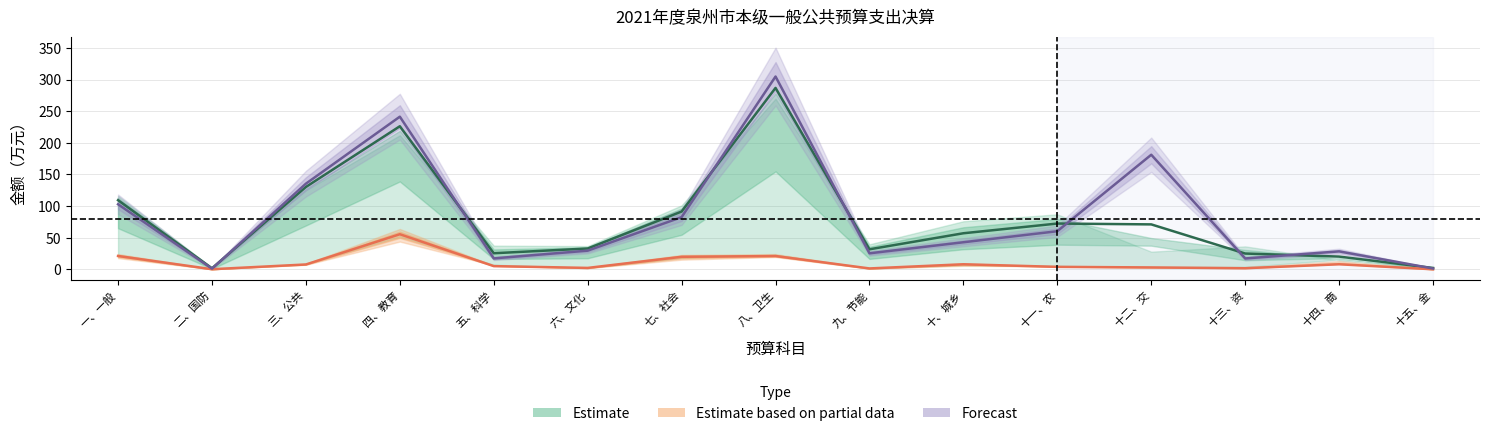

True or false: Estimate based on partial data has a value of 0.0 at 十五、金.

True